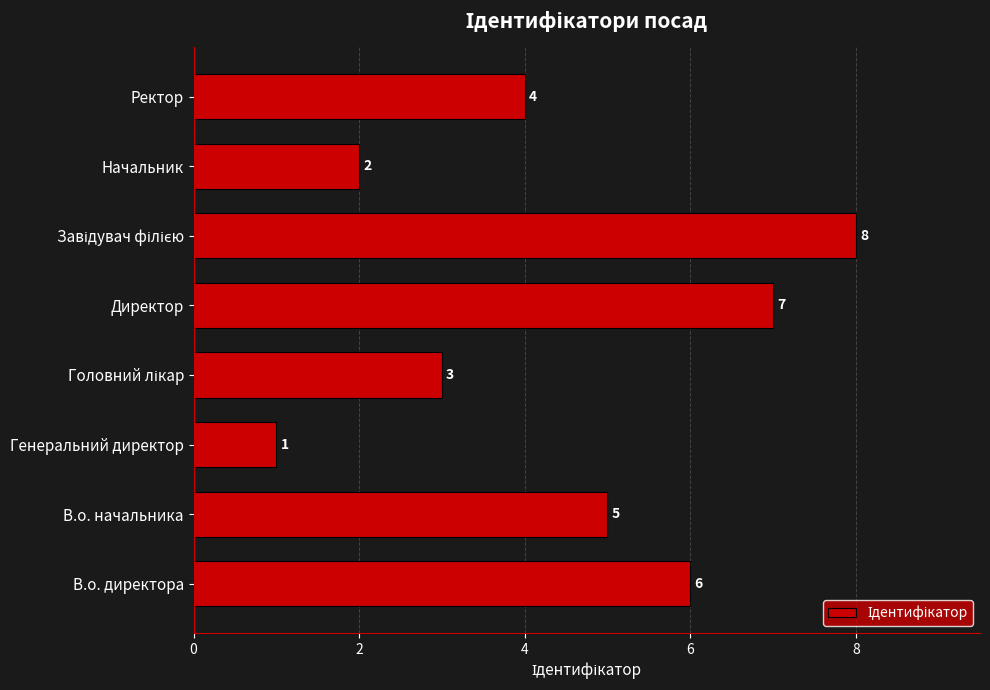

What is the change in value from В.о. начальника to Генеральний директор?

-4